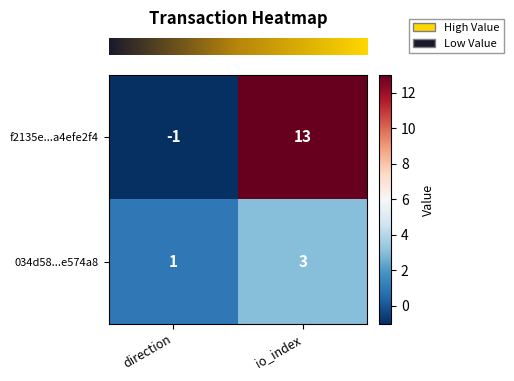

Reading left to right, transcribe all the data shown in this chart.

f2135e...a4efe2f4: direction=-1	io_index=13
034d58...e574a8: direction=1	io_index=3